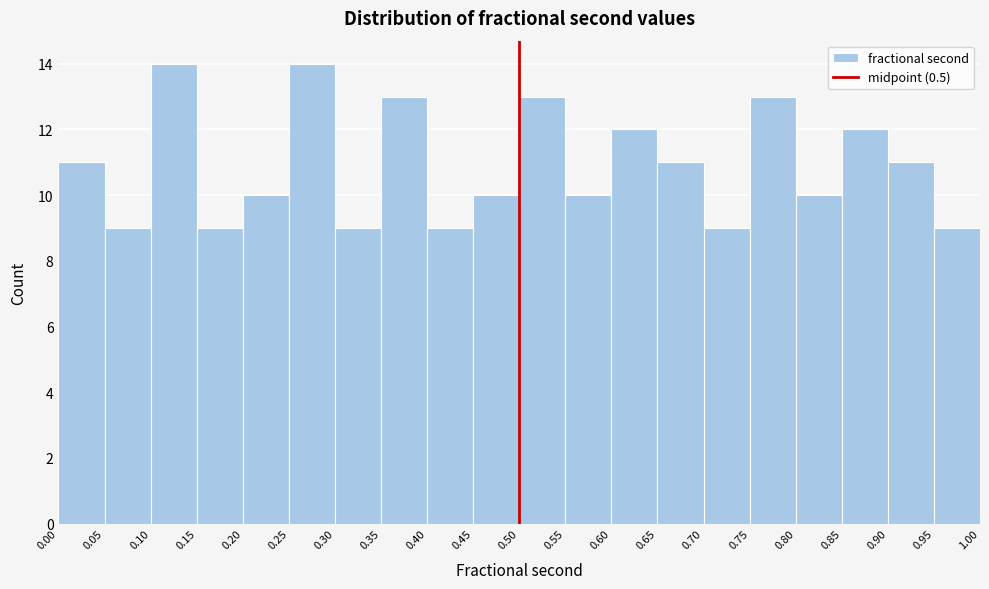

How tall is the bar that spans 0.10 to 0.15 on the x-axis? The values are not printed on the chart, so give them approximately, as read against the axis.

14